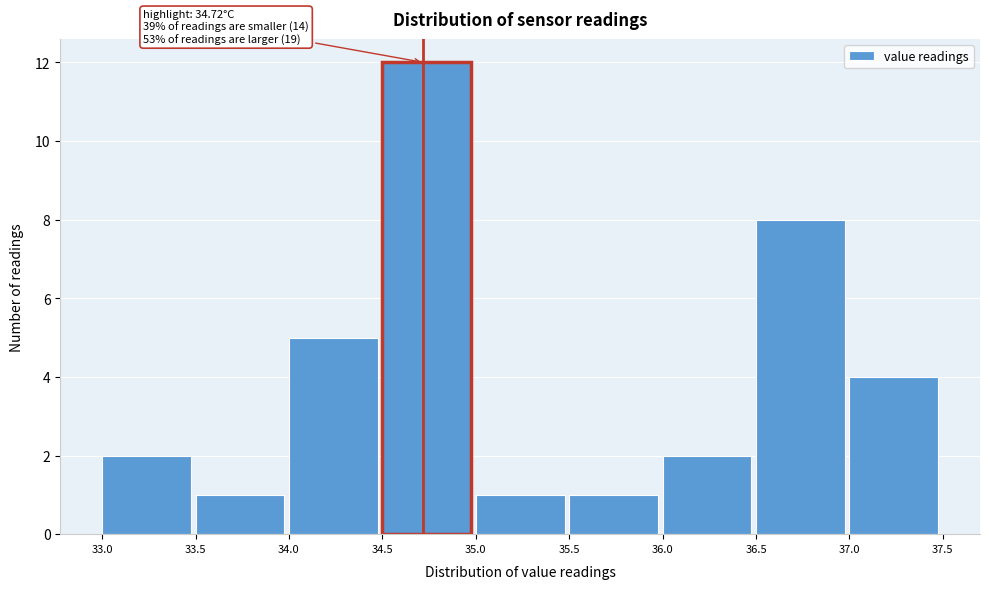

Which range on the x-axis has the tallest bar?

34.5 to 35.0